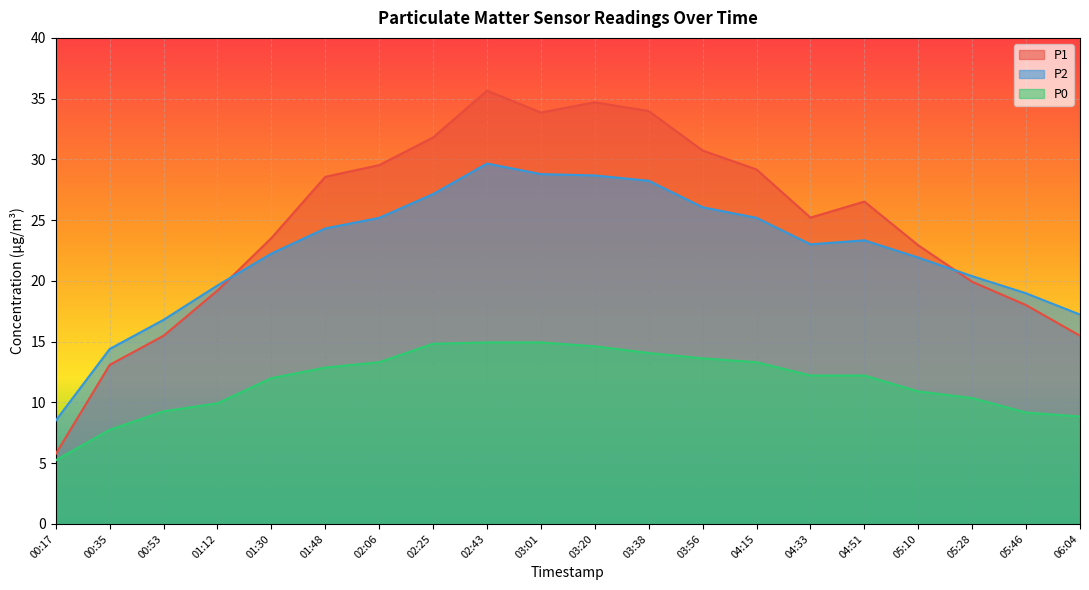

What is the difference between the P2 values at 02:06 and 02:25?

2.0